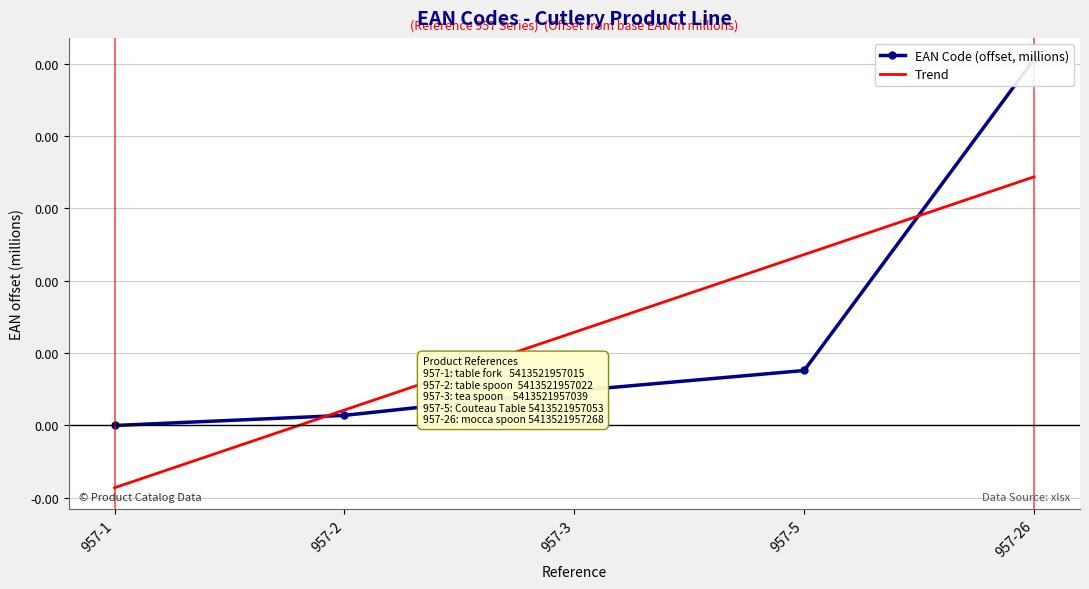

Which series has the largest total across all categories?

Trend